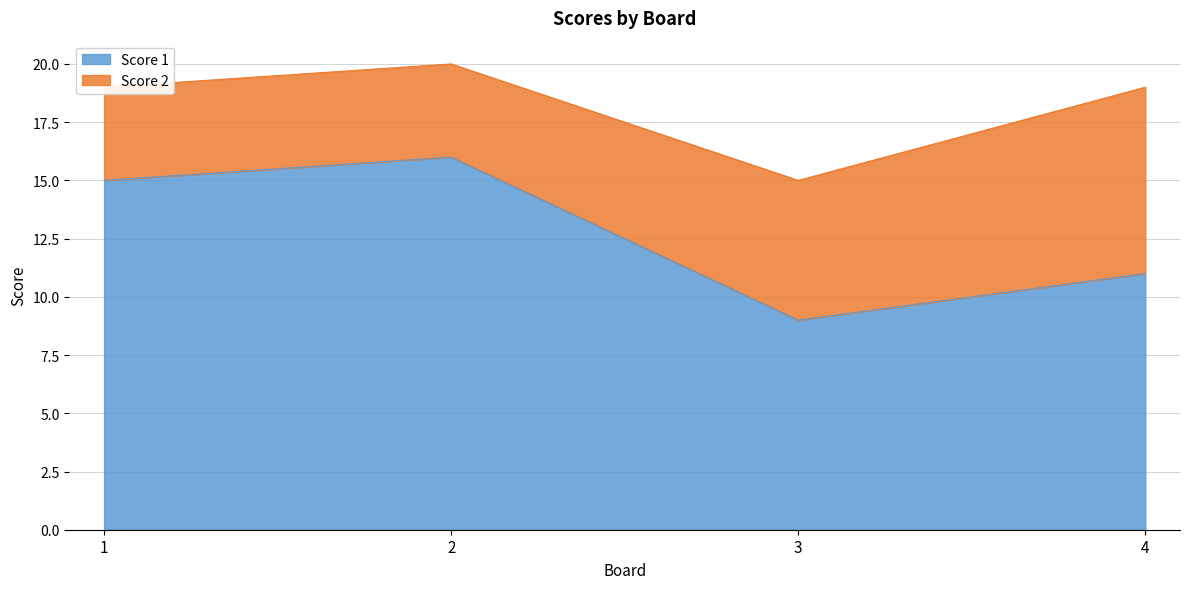

Does the chart display data point markers on the line(s)?

No